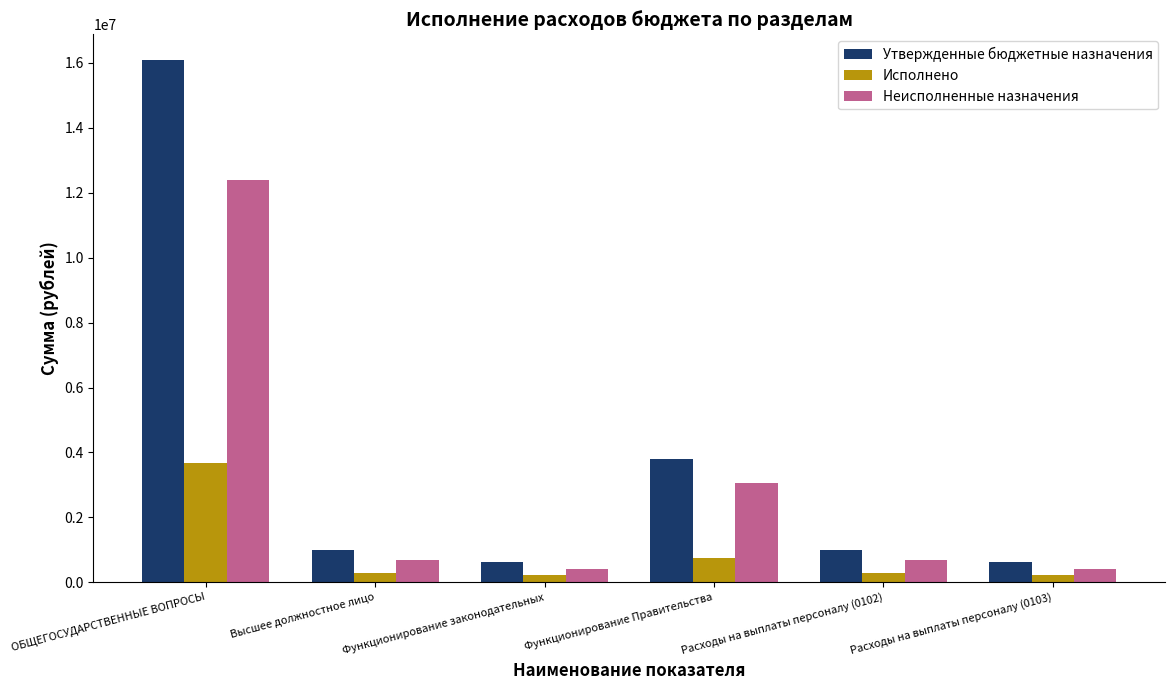

What is the difference between the maximum and second lowest values in the Исполнено series?

3463866.8